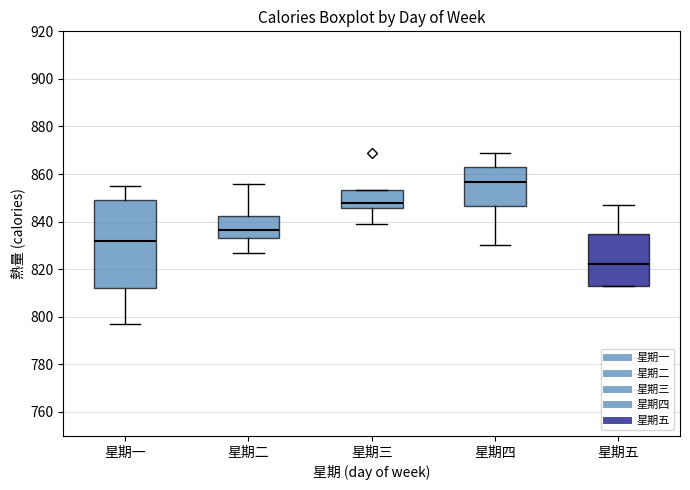

Reading left to right, transcribe this box plot: for each box, give where its median line is, the range the box spans, and where its two whiskers end, as read against the y-axis. The values are not printed on the chart, so give them approximately, as read against the axis.

星期一: median 832, box 812 to 850, whiskers 798 to 856
星期二: median 836, box 834 to 842, whiskers 828 to 856
星期三: median 848, box 846 to 854, whiskers 840 to 854
星期四: median 856, box 846 to 864, whiskers 830 to 870
星期五: median 822, box 814 to 836, whiskers 814 to 848